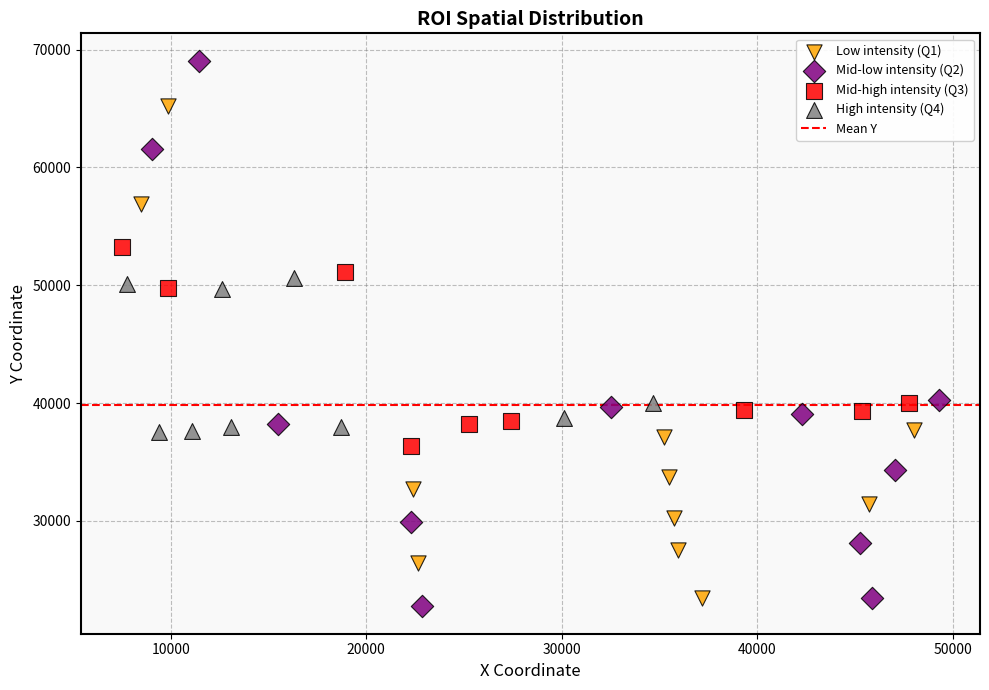

Which series reaches the maximum Y coordinate?

Mid-low intensity (Q2)